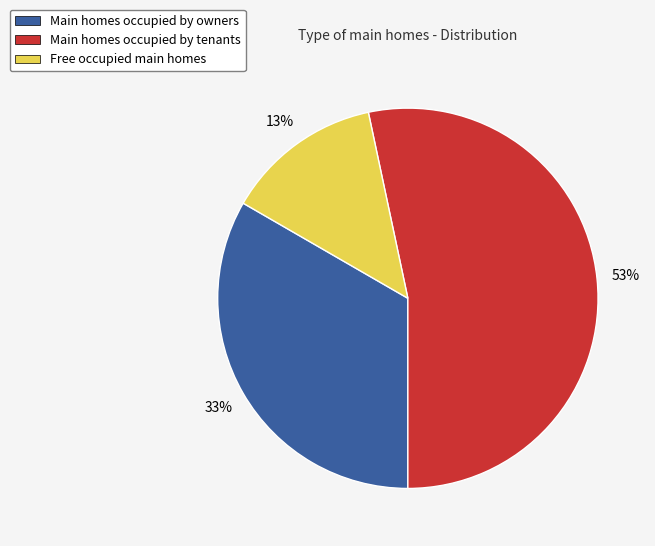

How many slices are in this pie chart?

3